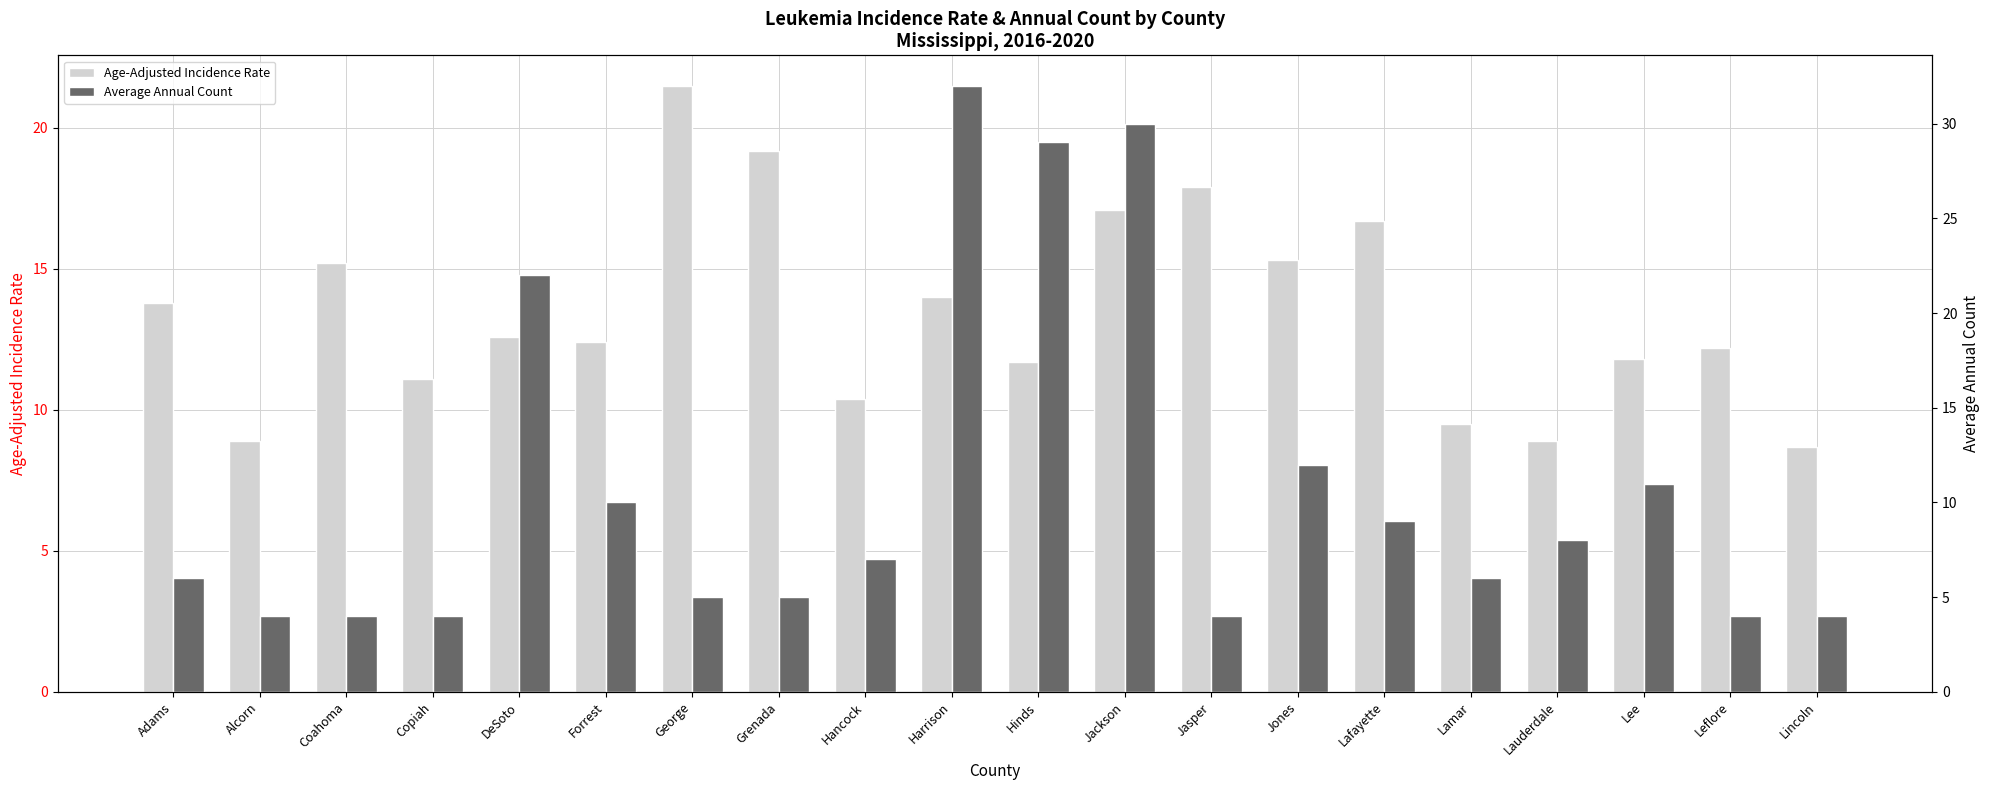

Which series has the largest range (max minus min)?

Average Annual Count (right)